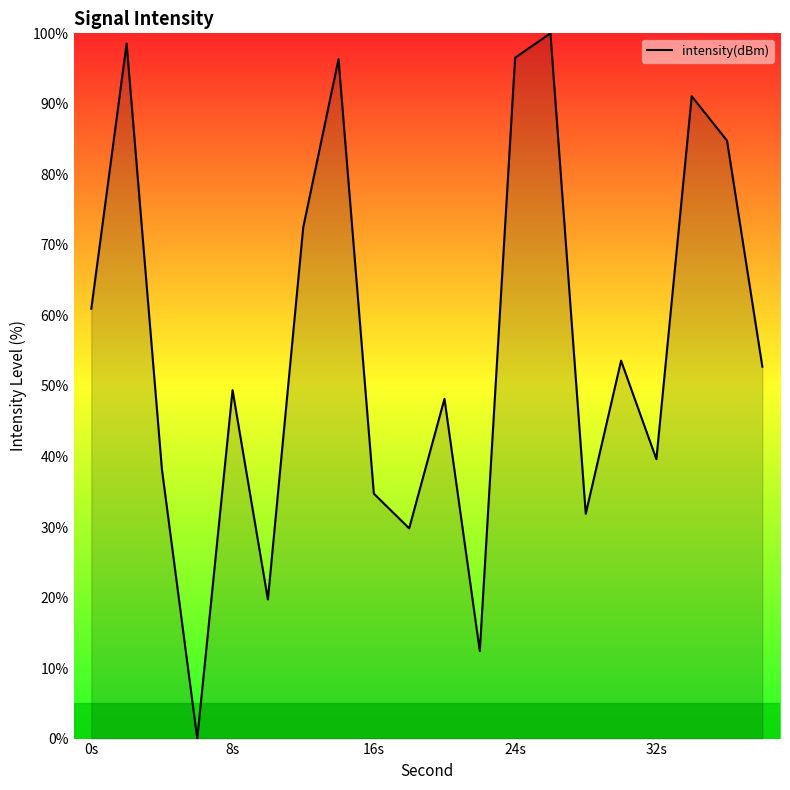

What is the difference between the maximum and minimum values?

100.0